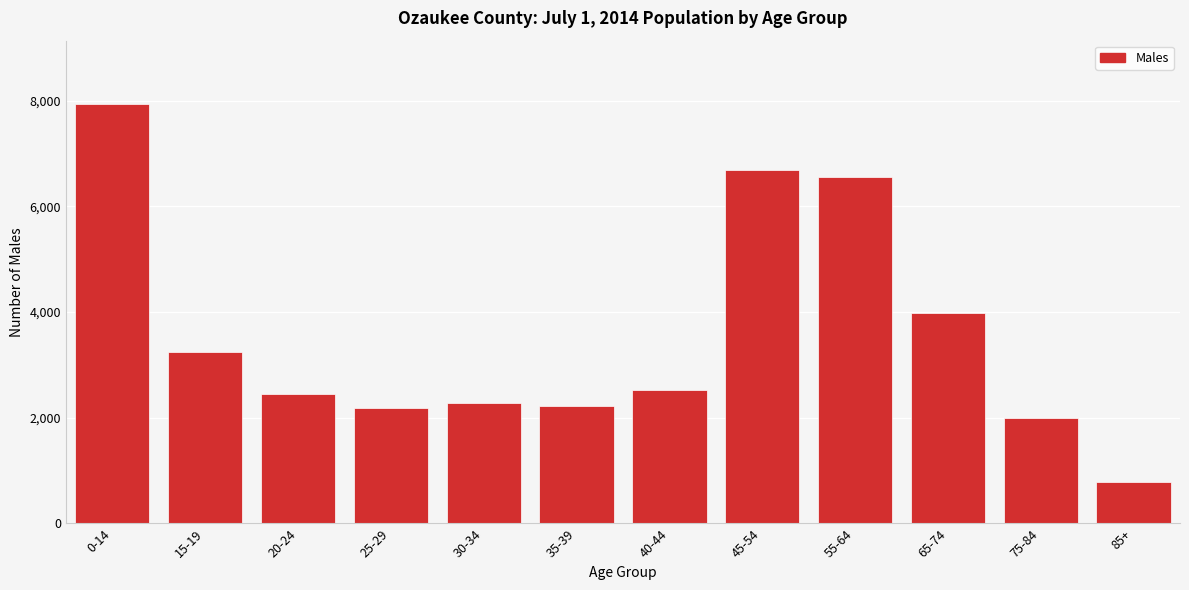

Reading left to right, what are all the values shown in this chart?

7945	3241	2450	2177	2272	2228	2531	6681	6556	3982	2003	789